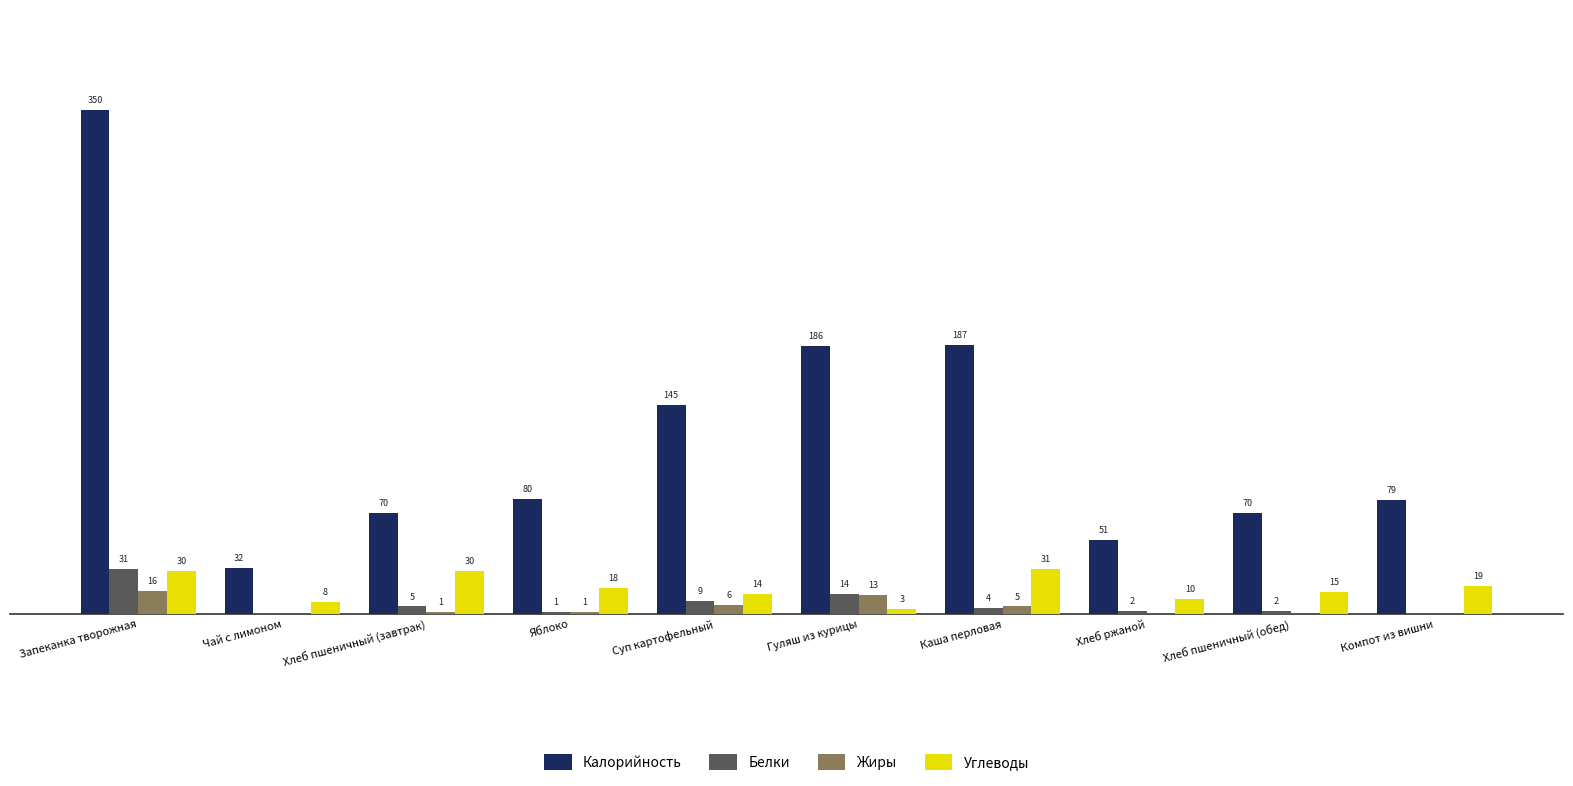

Which category has the highest value across all series?

Запеканка творожная